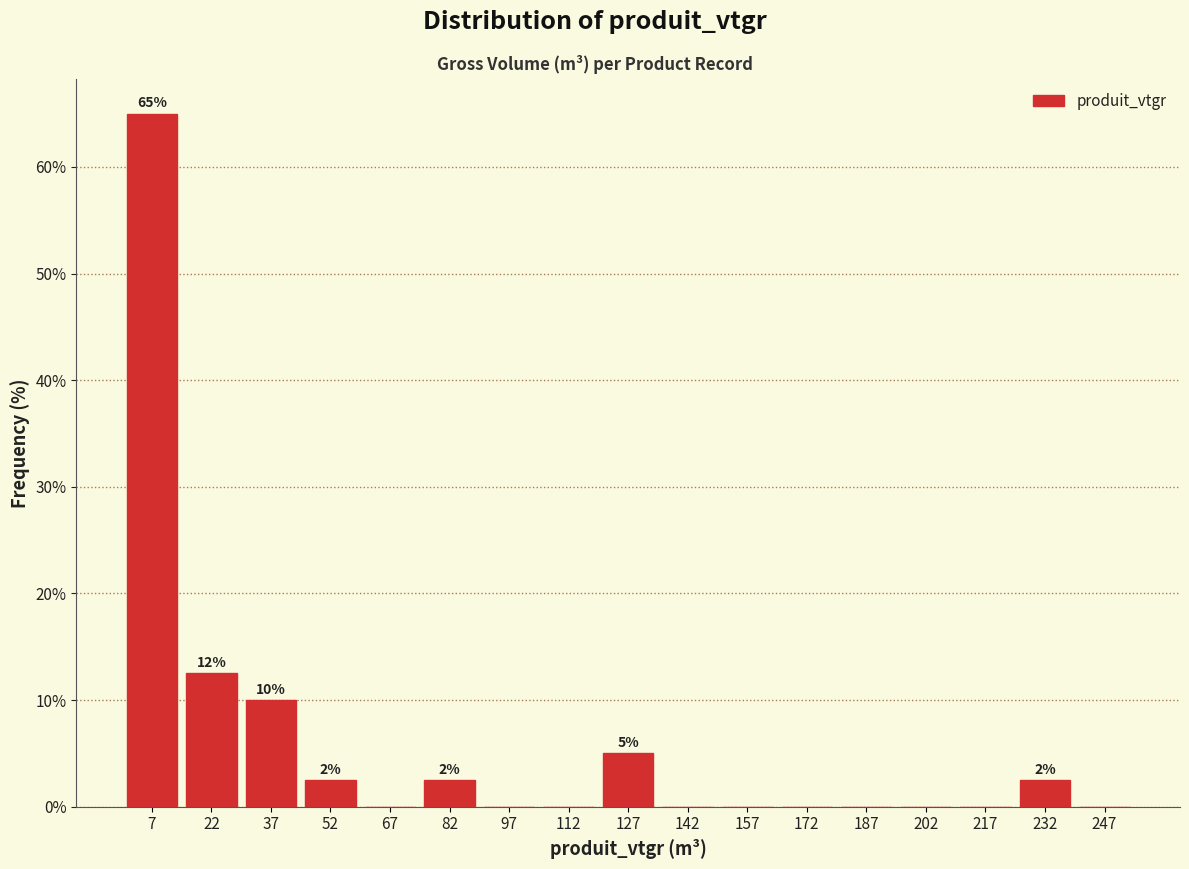

Over which range of the x-axis is the bar tallest?

0 to 15